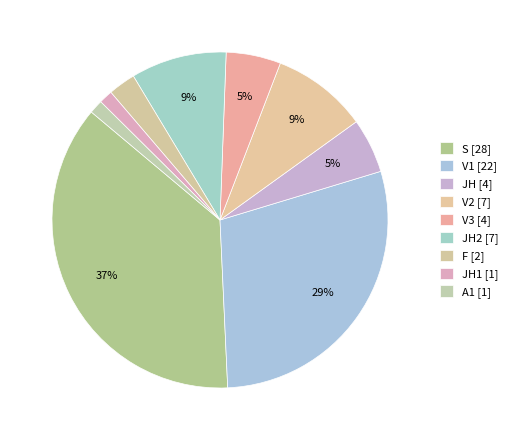

What is the largest slice in the pie chart?

S